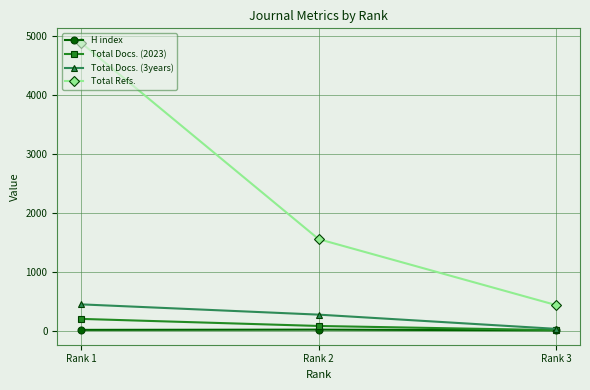

At which category is the sum across all series the highest?

Rank 1